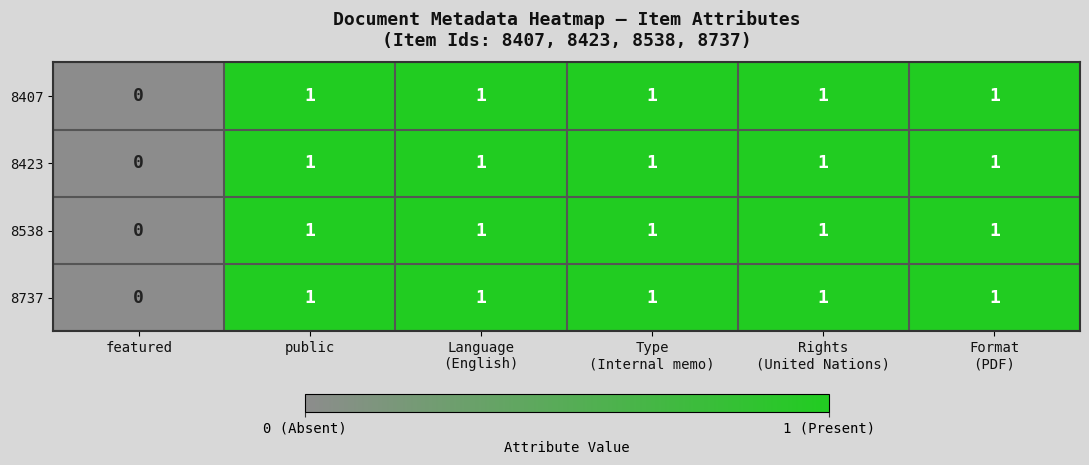

Is it true that 8538 equals 1 at public?

True